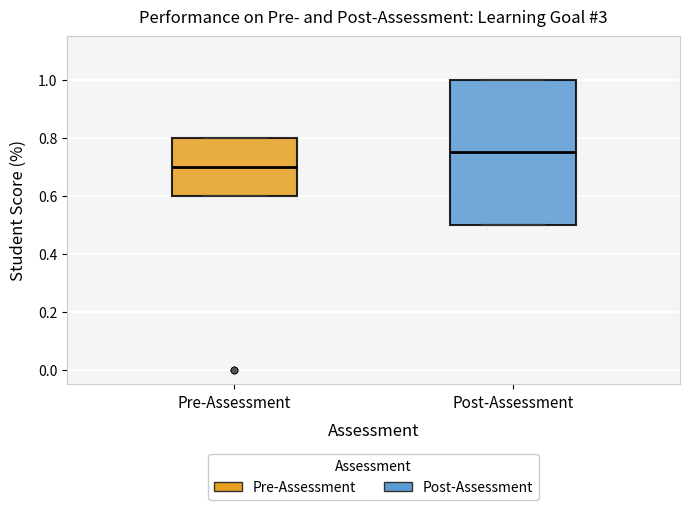

Reading left to right, read every box against the y-axis: the position of its median line, the range the box covers, and the ends of its whiskers. The values are not printed on the chart, so give them approximately, as read against the axis.

Pre-Assessment: median 0.70, box 0.60 to 0.80, whiskers 0.60 to 0.80
Post-Assessment: median 0.76, box 0.50 to 1.00, whiskers 0.50 to 1.00